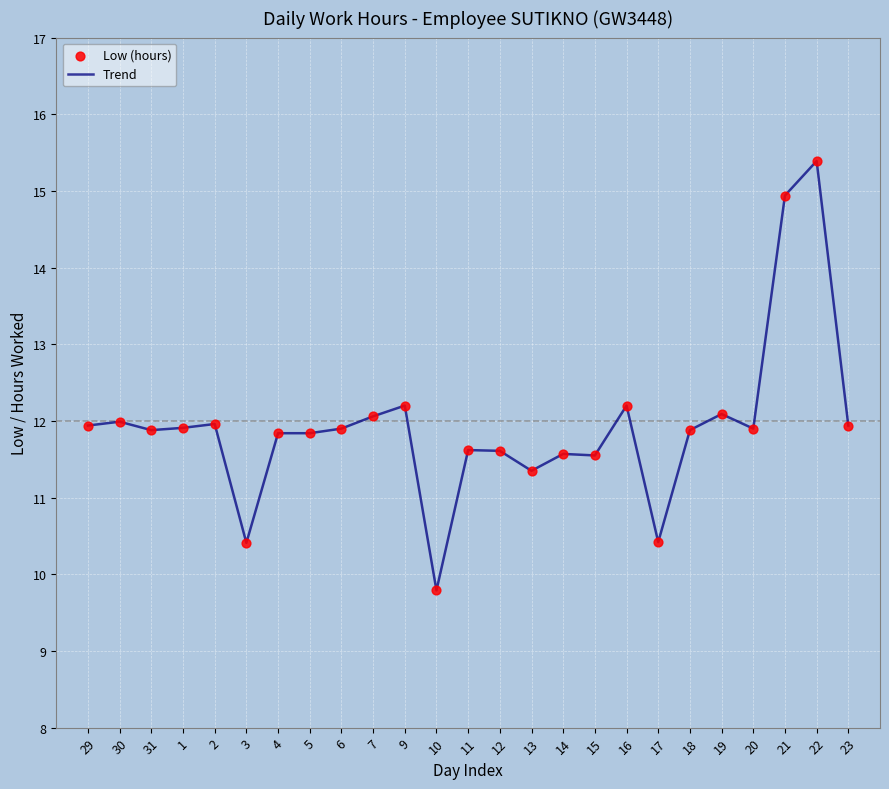

Approximately how many times larger is the value at 22 compared to 10?

1.6